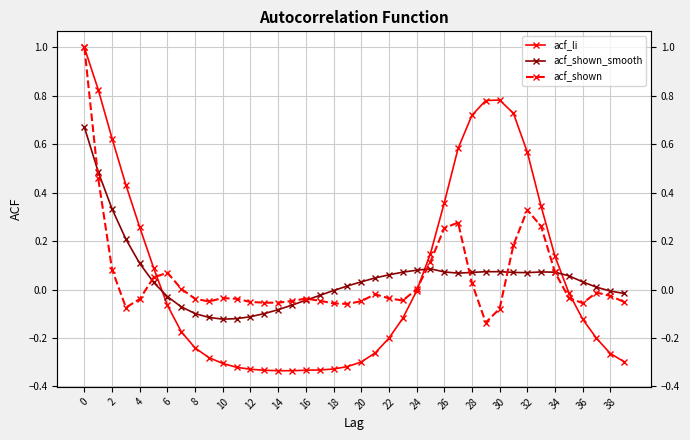

What is the sum of all acf_shown_smooth values?

2.0